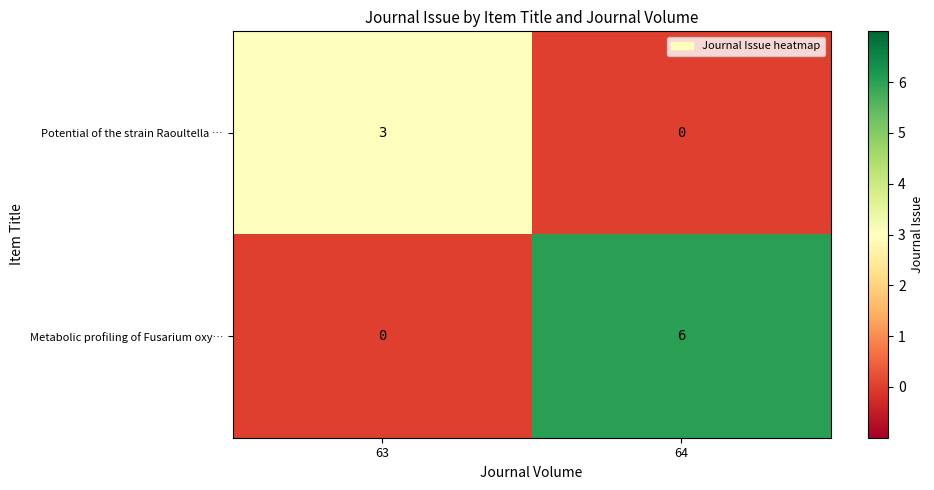

How many series are shown in this chart?

2